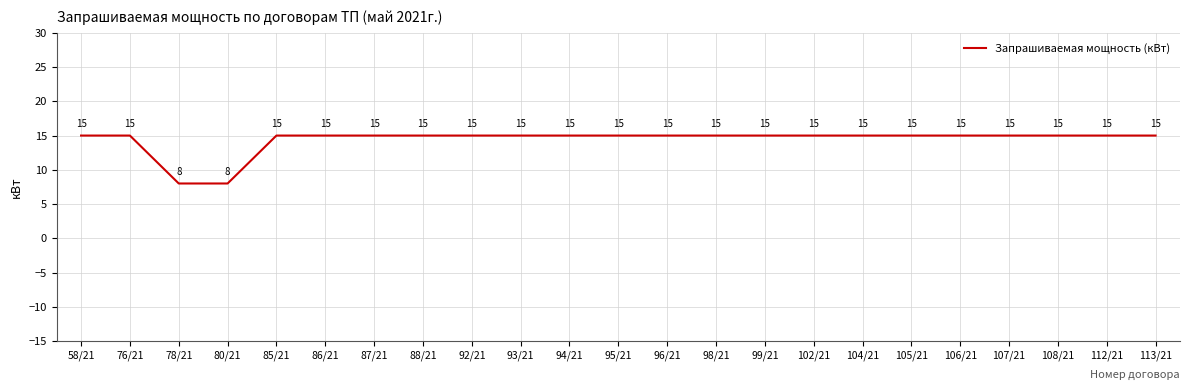

What position from the right is 108/21?

3